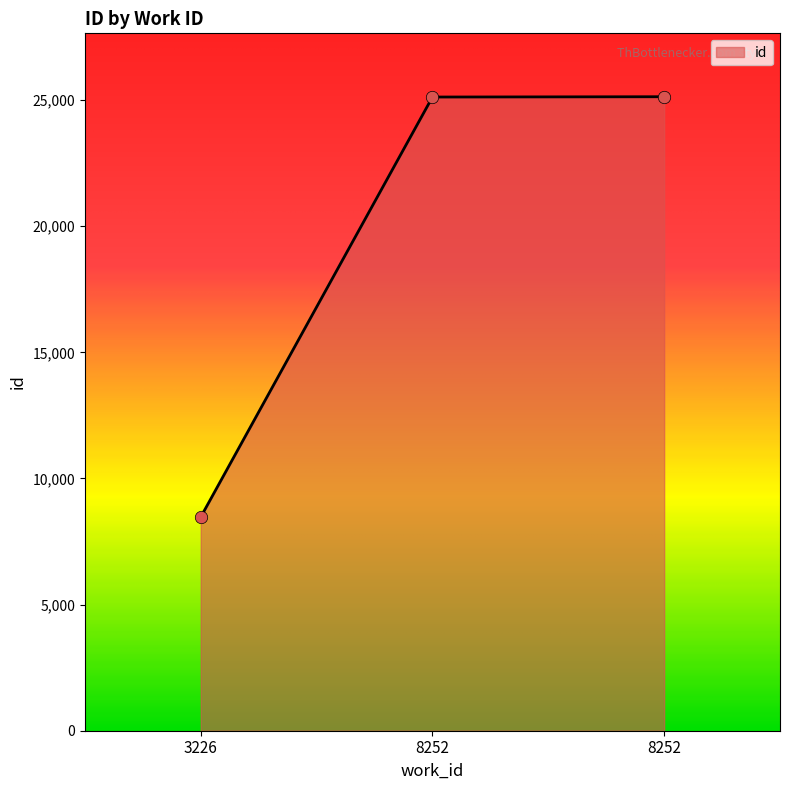

Between 8252 and 8252, which is larger?

8252